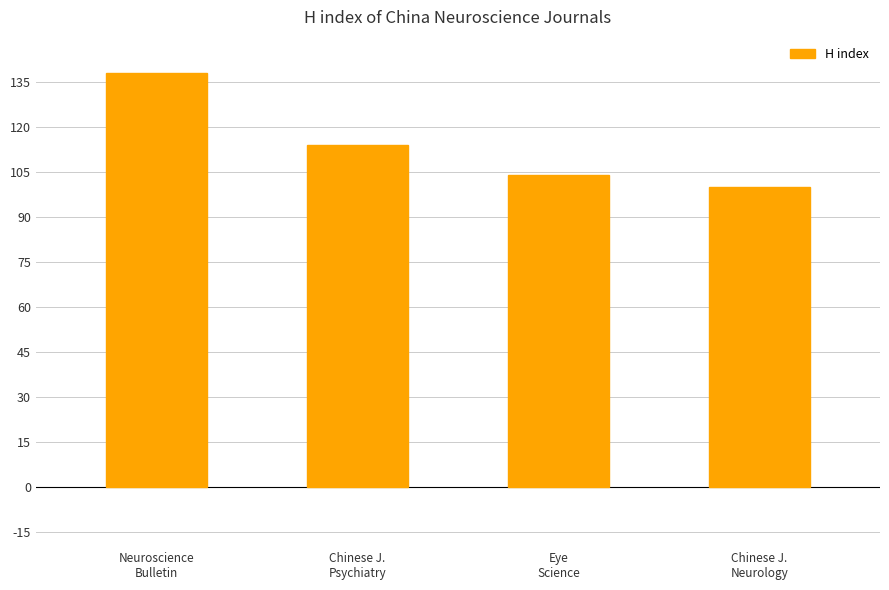

What is the ratio of the value at Neuroscience
Bulletin to the value at Chinese J.
Neurology?

1.4